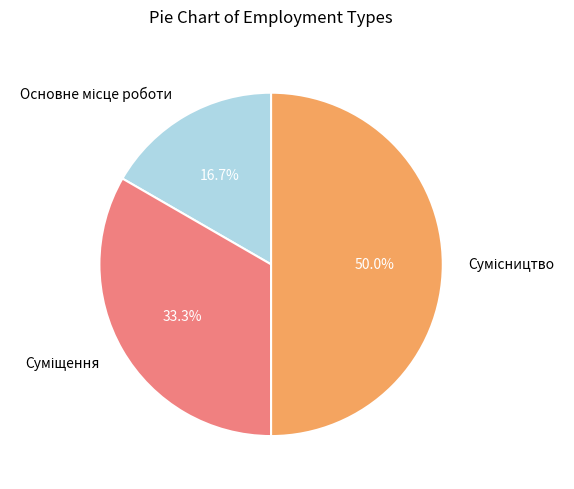

How many segments does this pie chart have?

3